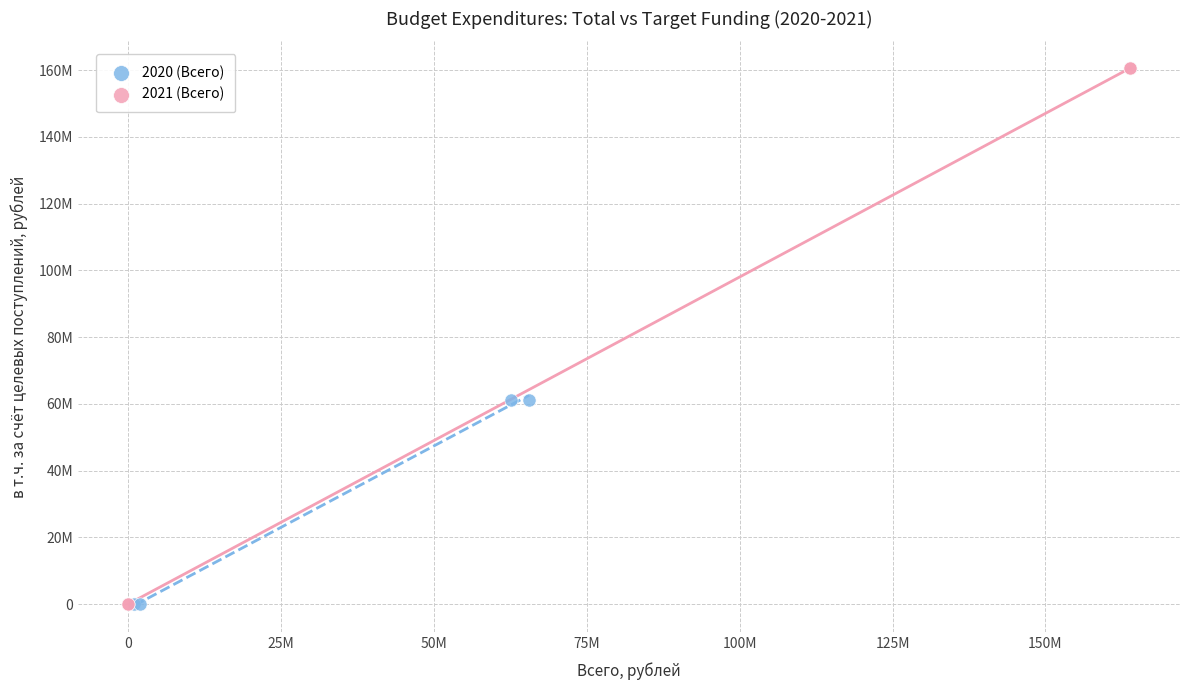

Which series reaches the maximum Y coordinate?

2021 (Всего)